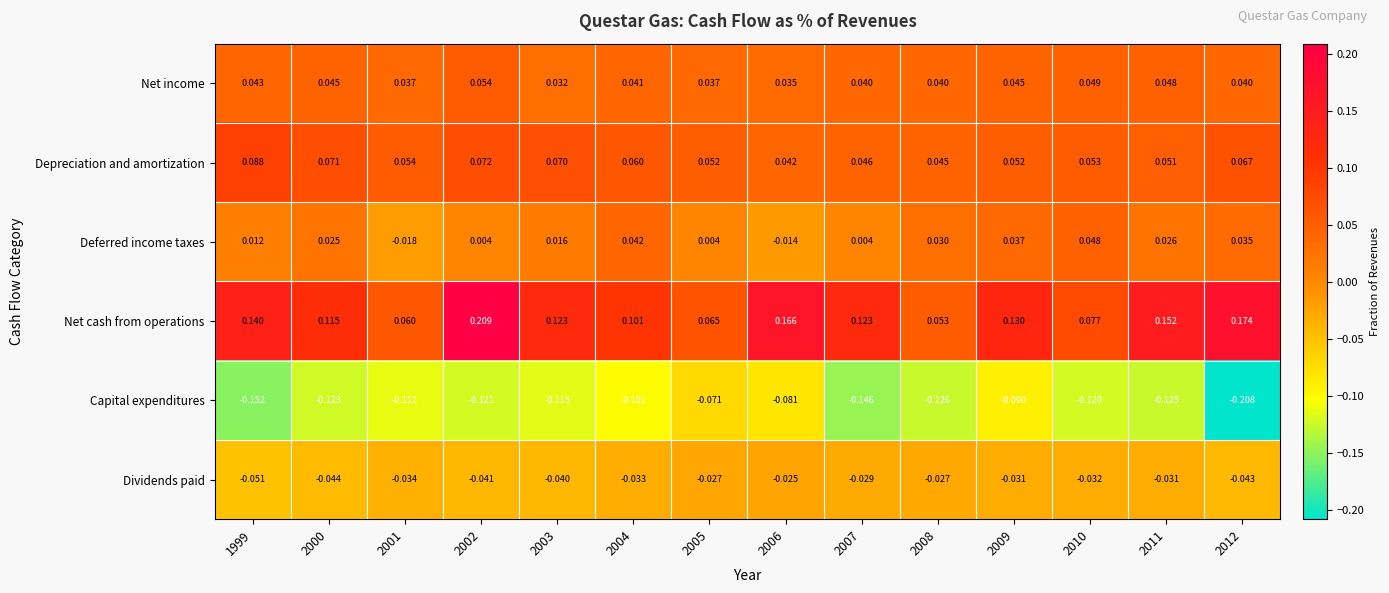

Which category has the highest value across all series?

2002